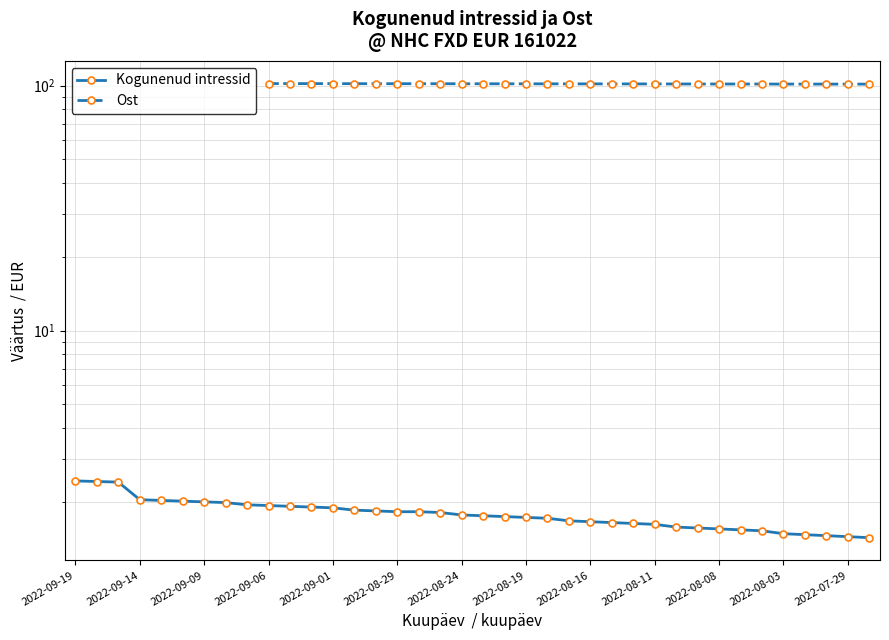

Between 18 and 31, which series saw the biggest shift?

Kogunenud intressid